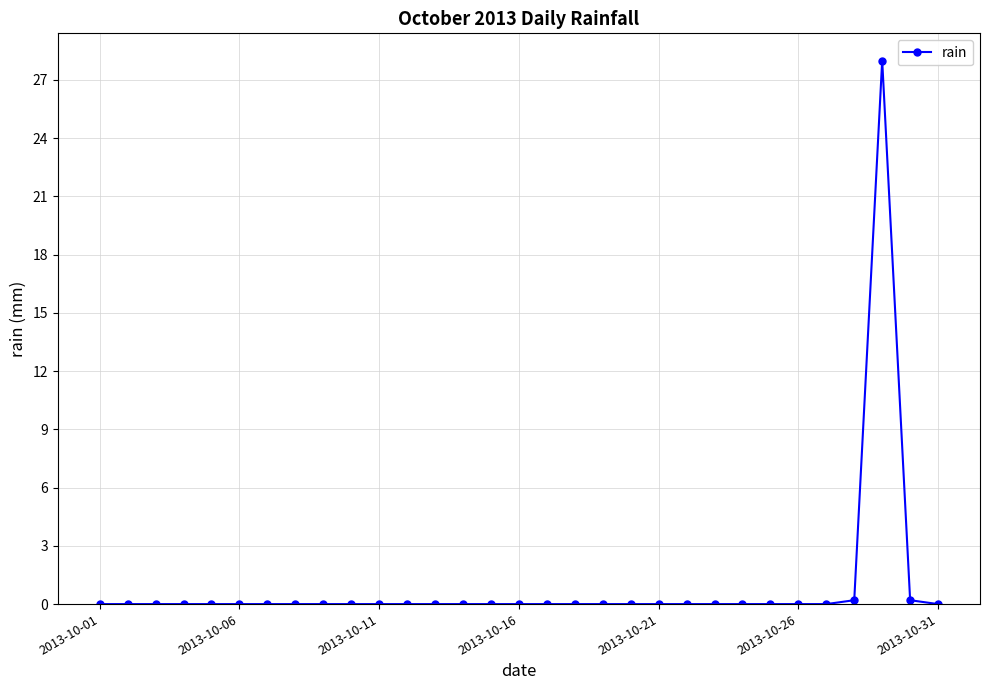

What is the average value?

0.9